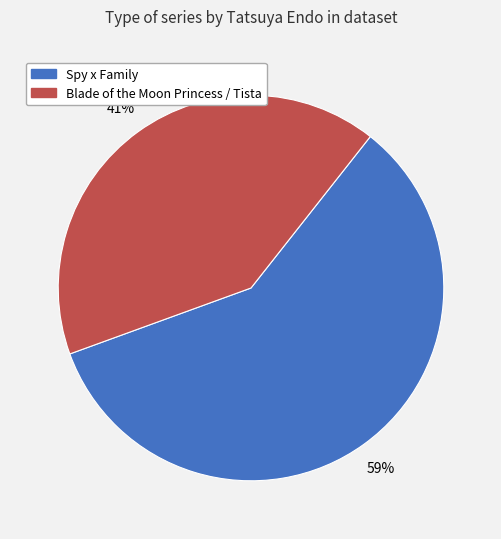

Which has a higher value, Spy x Family or Blade of the Moon Princess / Tista?

Spy x Family